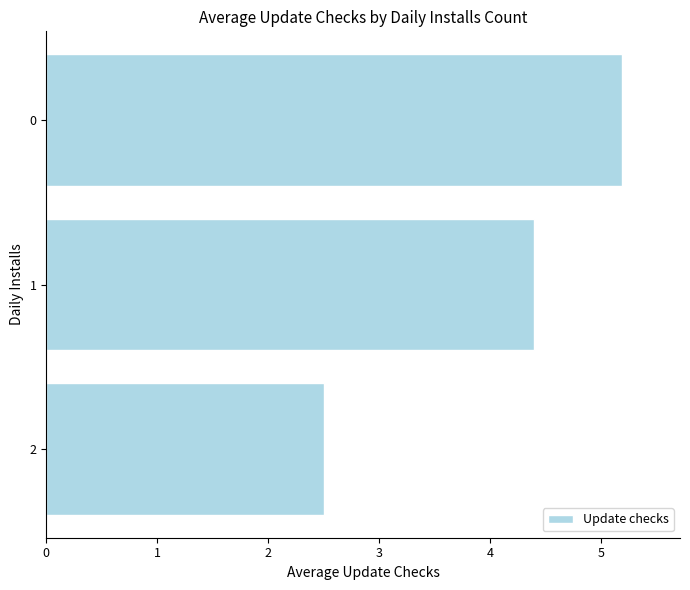

What is the average value?

4.0